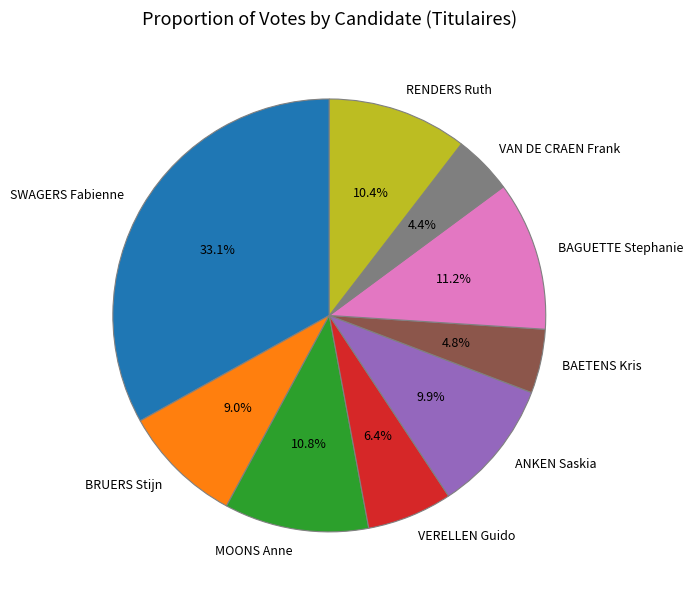

Is RENDERS Ruth the majority of the pie?

No